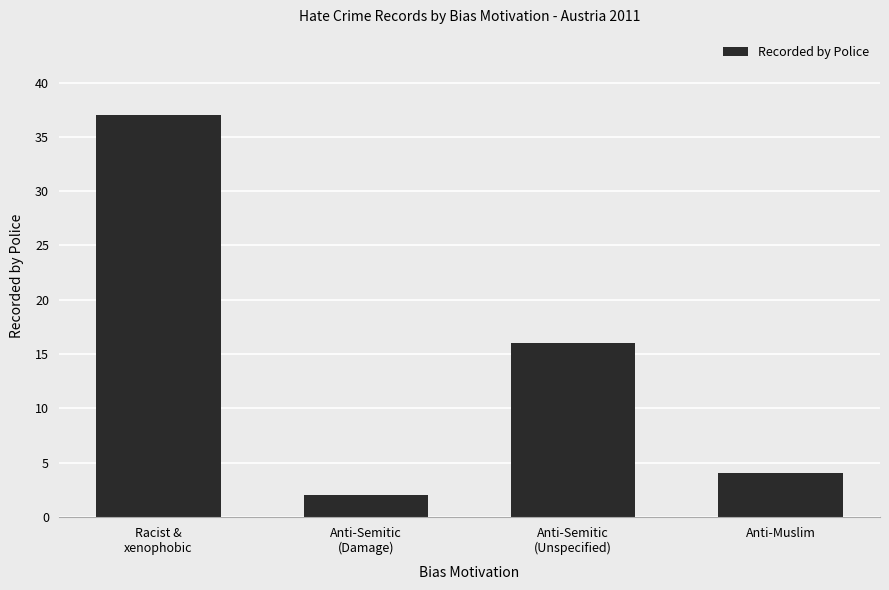

The chart shows a value of 23 at Anti-Semitic
(Unspecified). True or false?

False